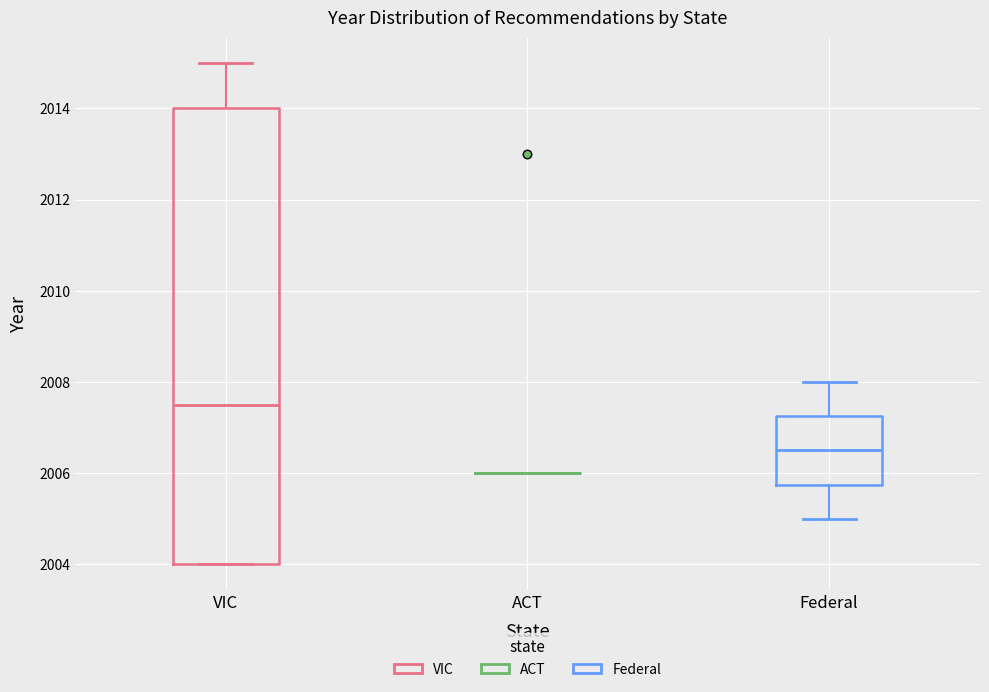

Which box is the tallest, from its lower edge to its upper edge?

VIC